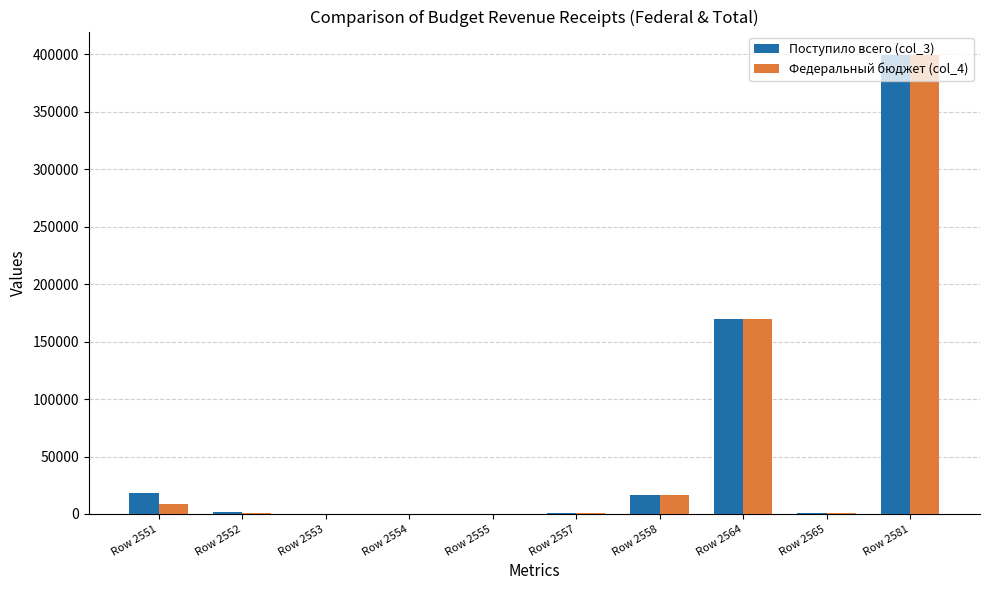

The value of Поступило всего (col_3) at Row 2581 is 399862. True or false?

True